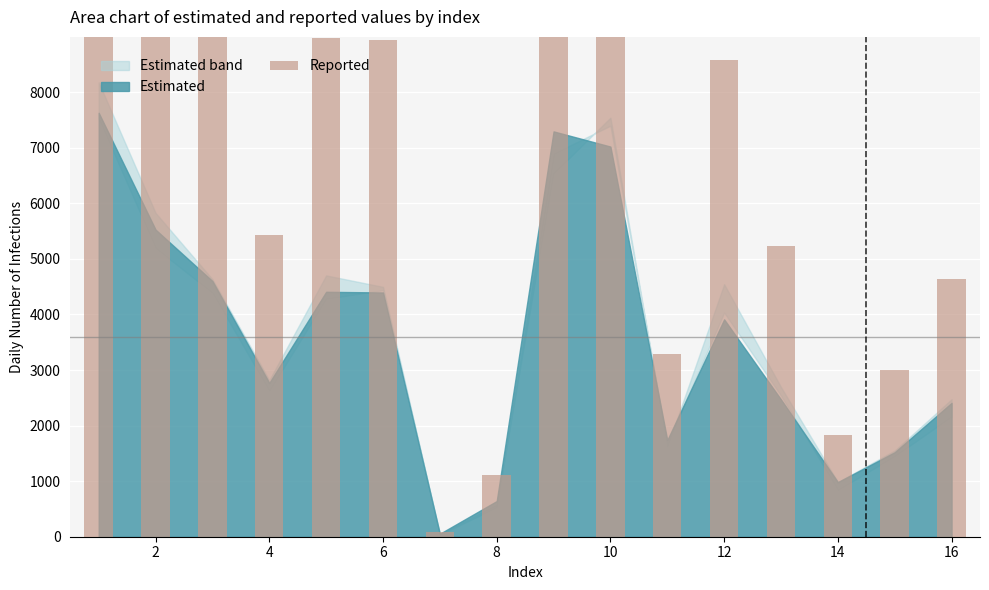

How many data points are above 8578?

7